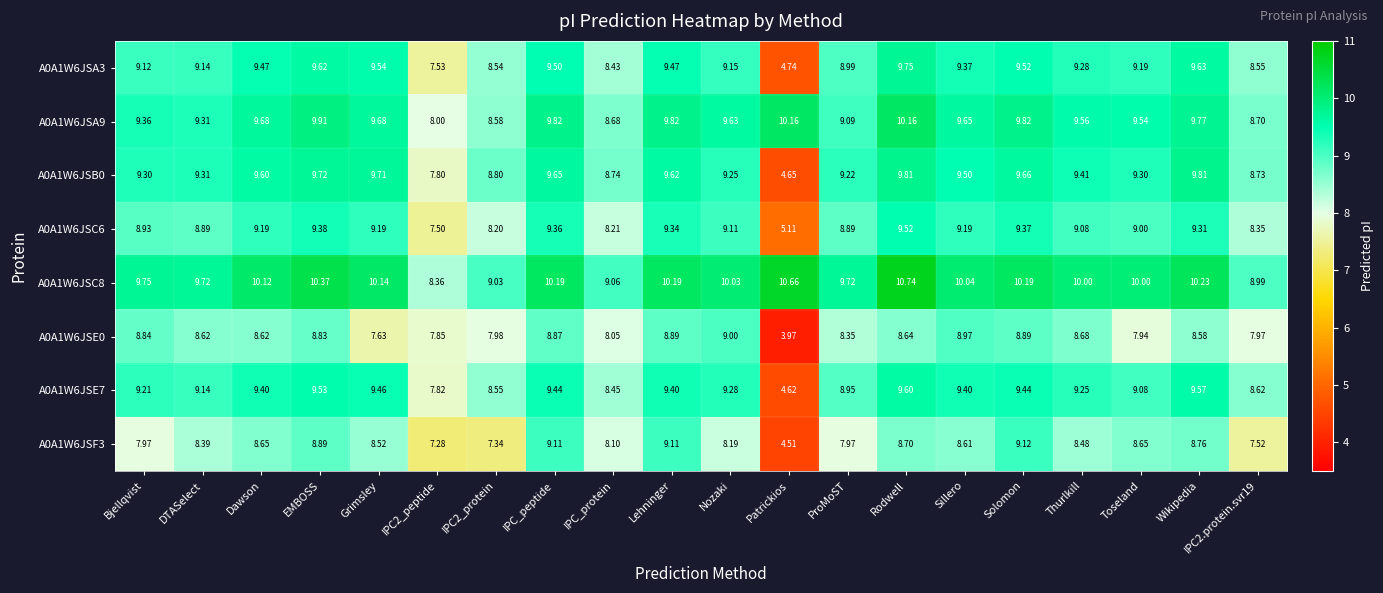

At which label is A0A1W6JSA9 closest to 9?

ProMoST